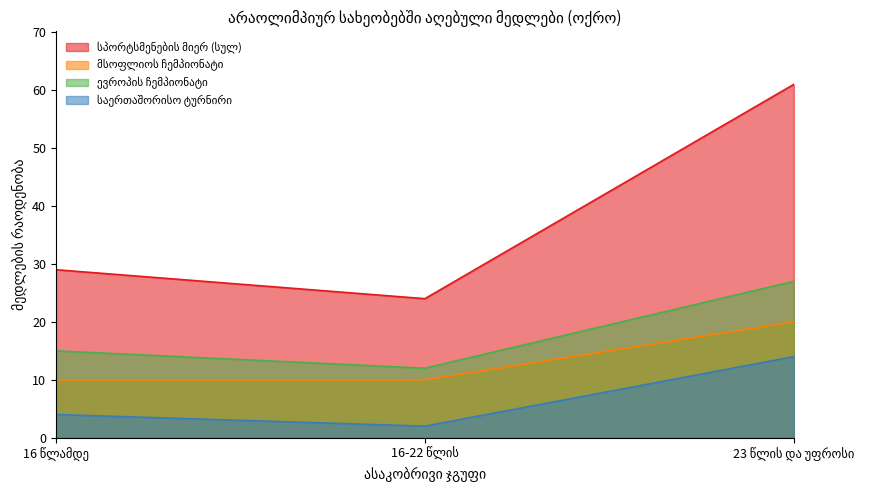

The მსოფლიოს ჩემპიონატი series shows 10 at 16-22 წლის. True or false?

True